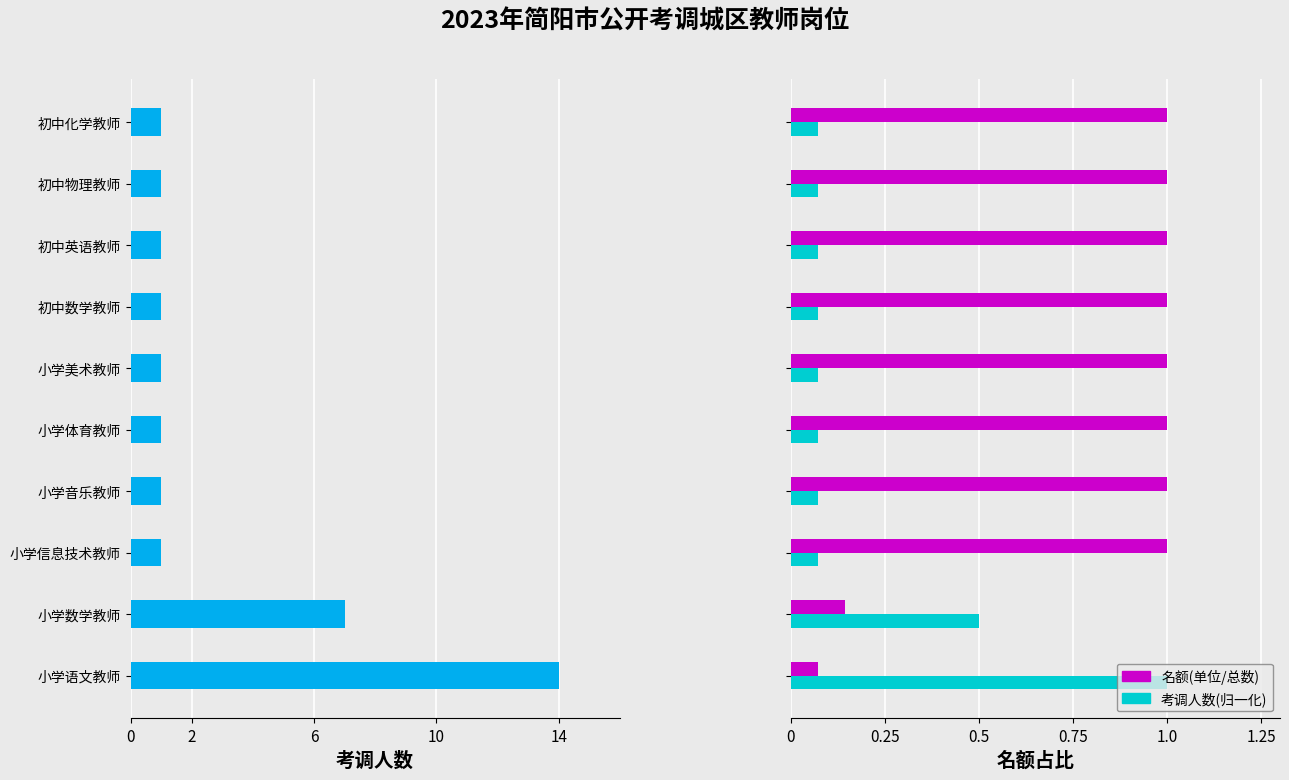

What is the maximum value for 名额(单位/总数)?

1.0